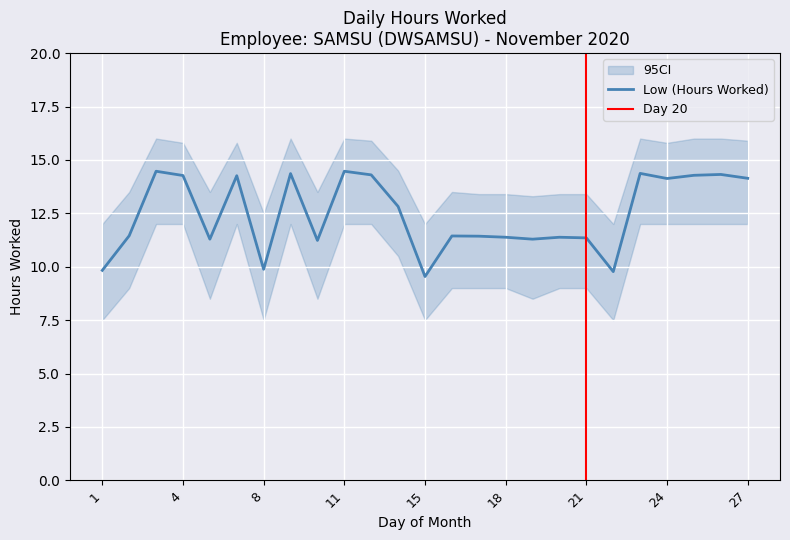

Where is CI_upper nearest to the value 14?

2